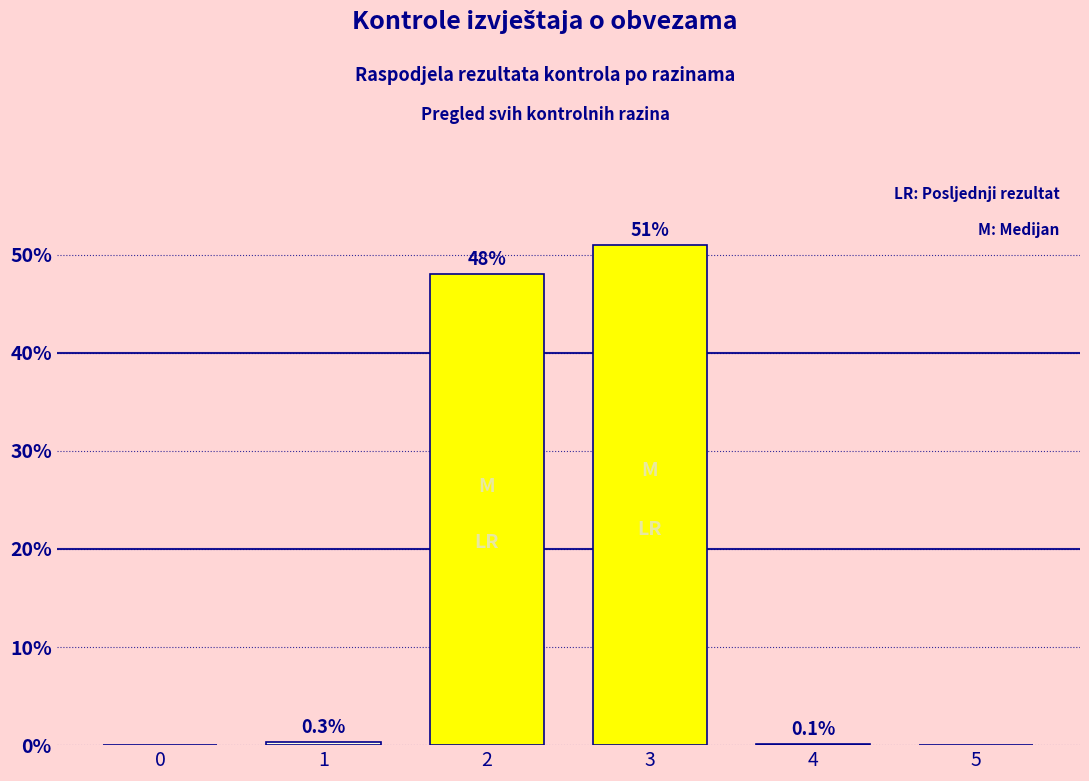

Reading right to left, list all the values displayed in this chart.

5=0.0	4=0.1	3=51.0	2=48.0	1=0.3	0=0.0